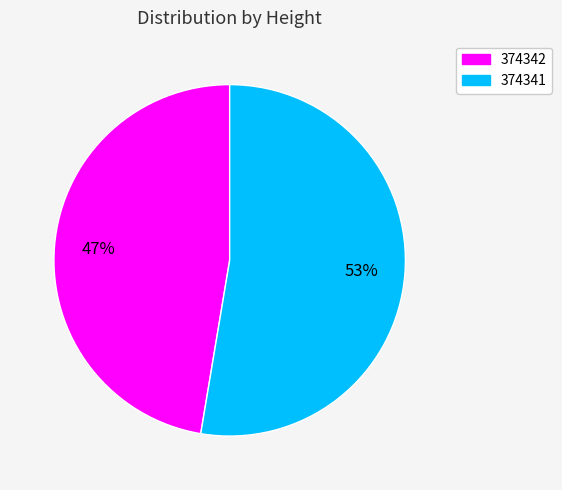

True or false: 374341 accounts for 65% of the total.

False